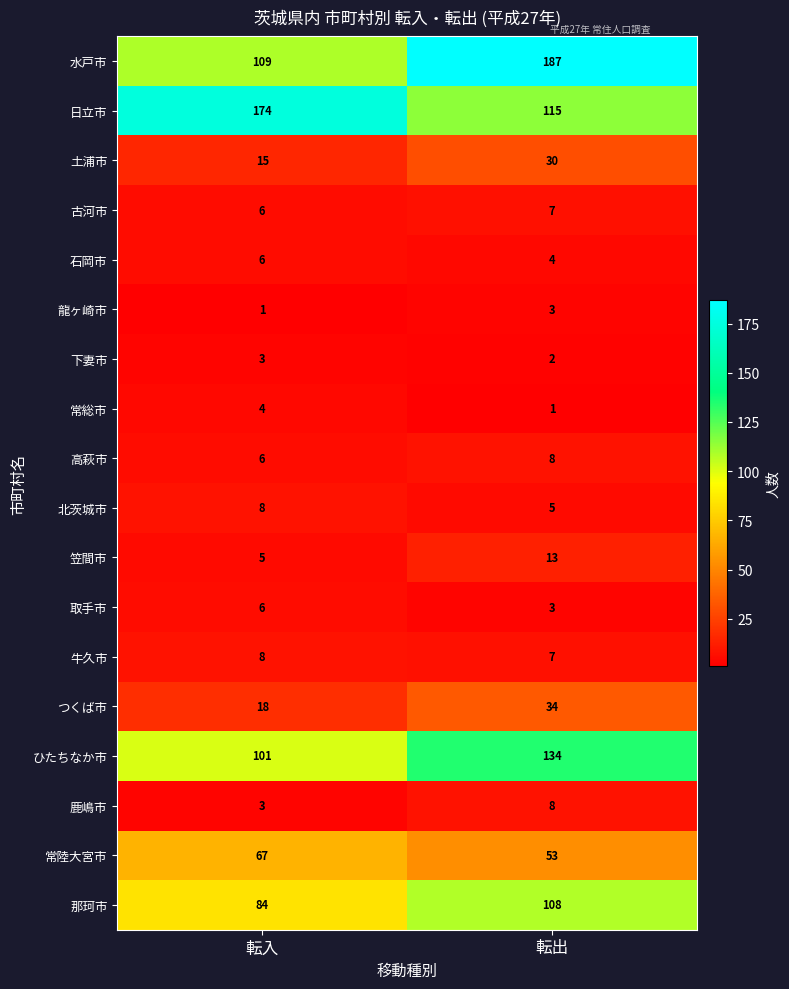

Which series has the widest spread of values?

水戸市